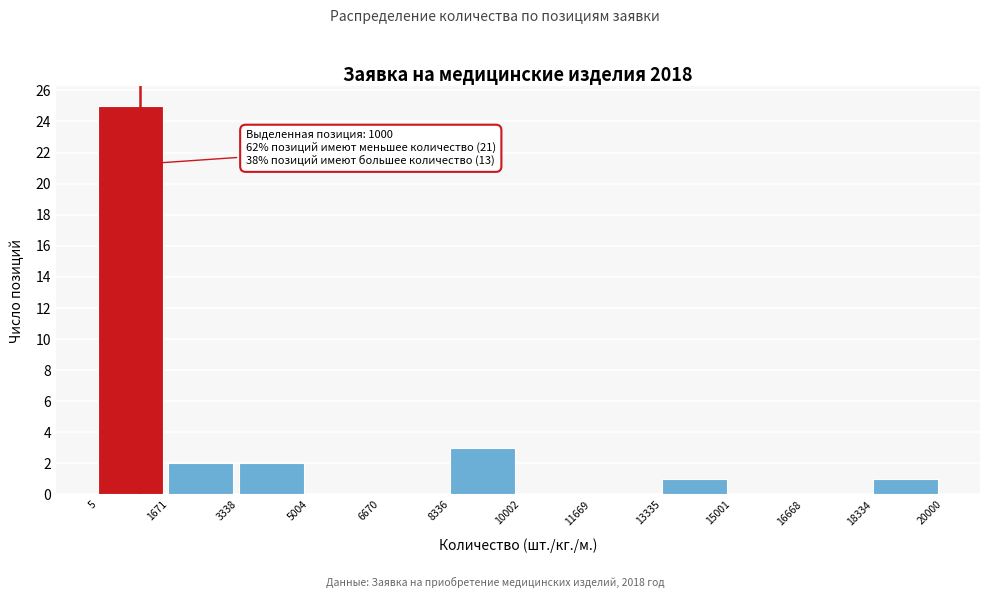

Which range on the x-axis has the tallest bar?

5 to 1671